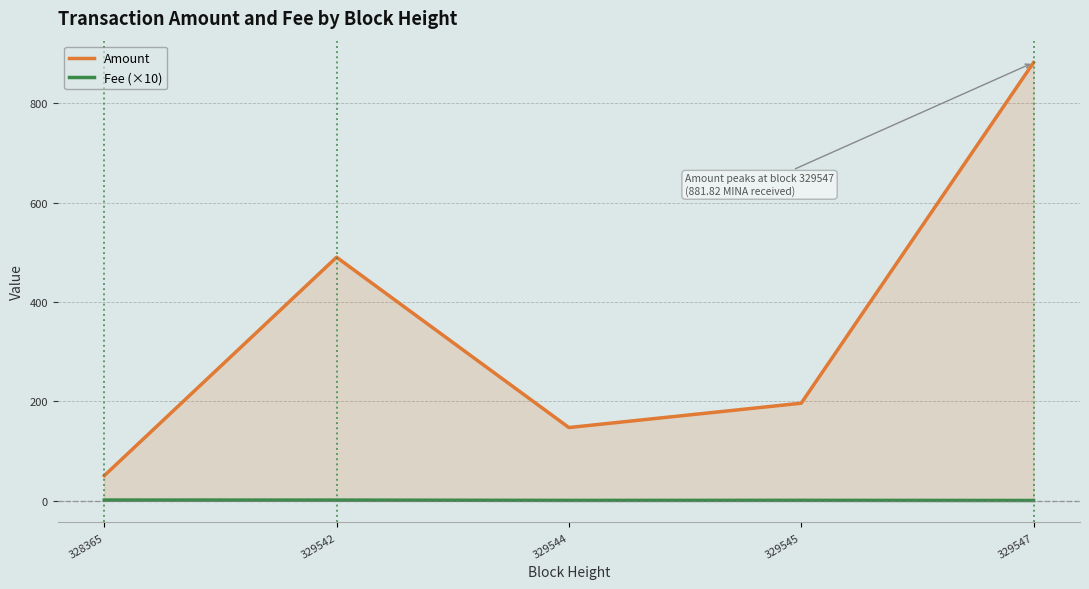

What is the difference between the Amount values at 329542 and 329545?

293.9